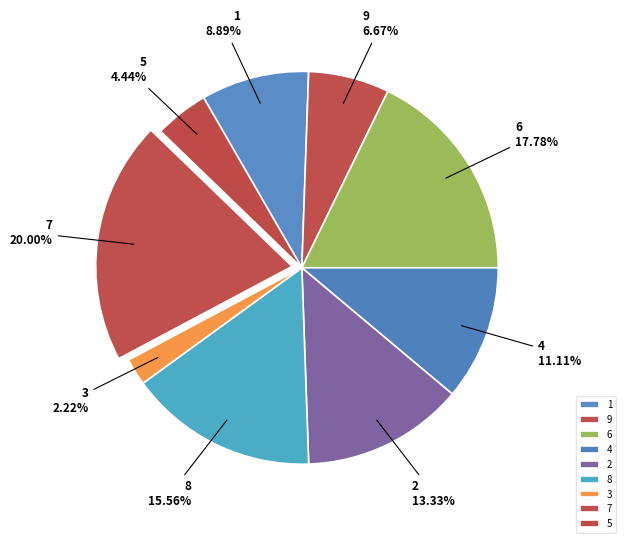

Is 7 the majority of the pie?

No